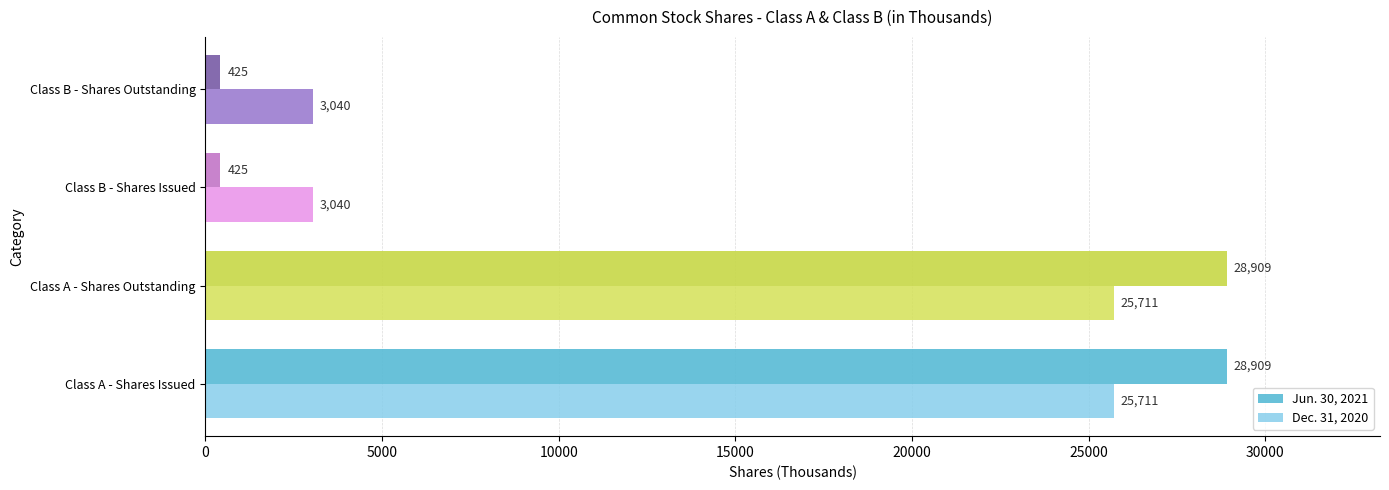

Which series has the largest range (max minus min)?

Jun. 30, 2021